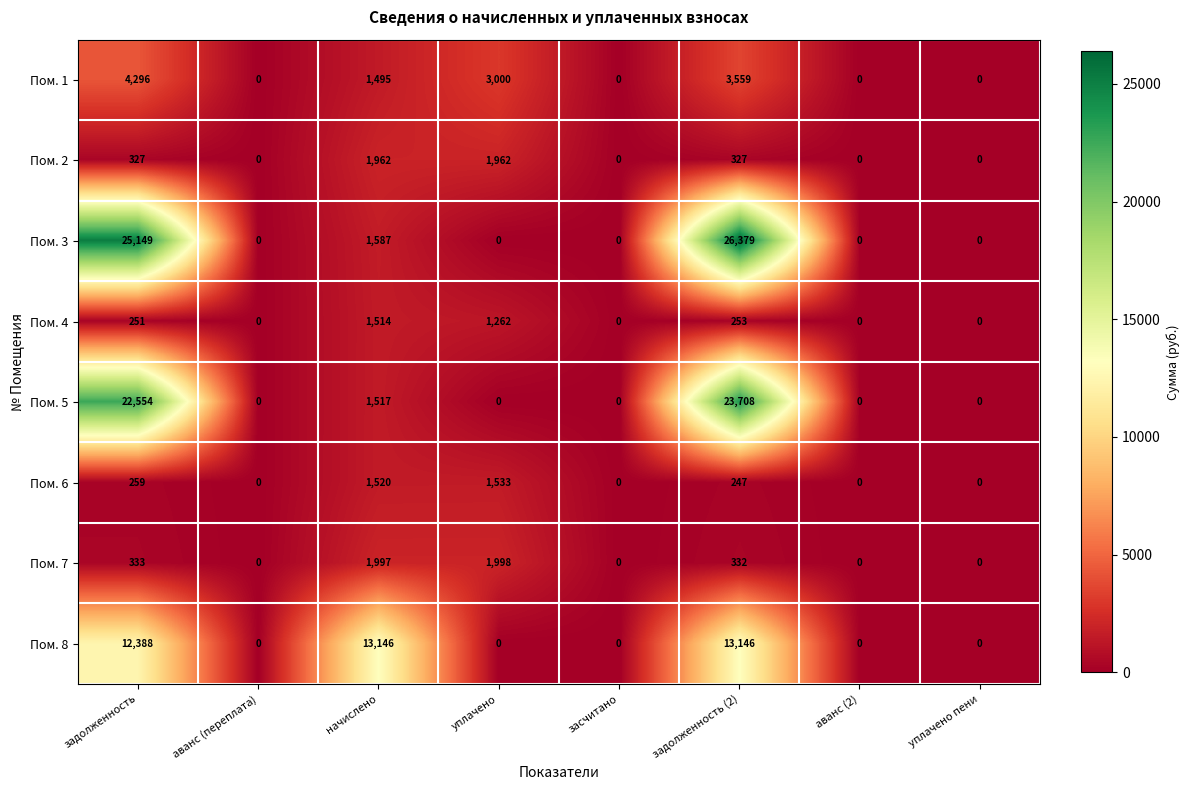

At which category is the sum across all series the highest?

задолженность (2)